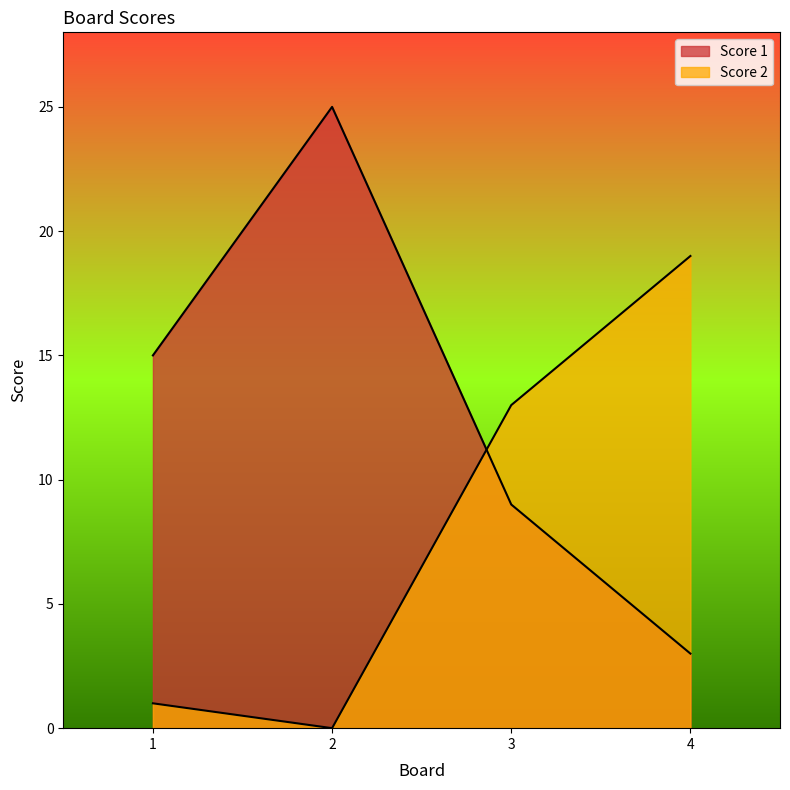

True or false: Score 1 has more than 1 interior local peaks.

False